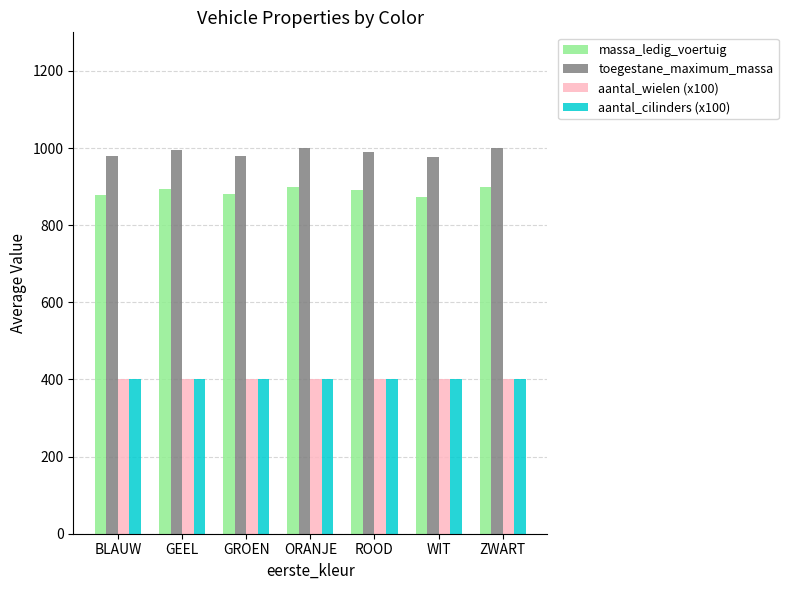

How many bars are there in each group?

4